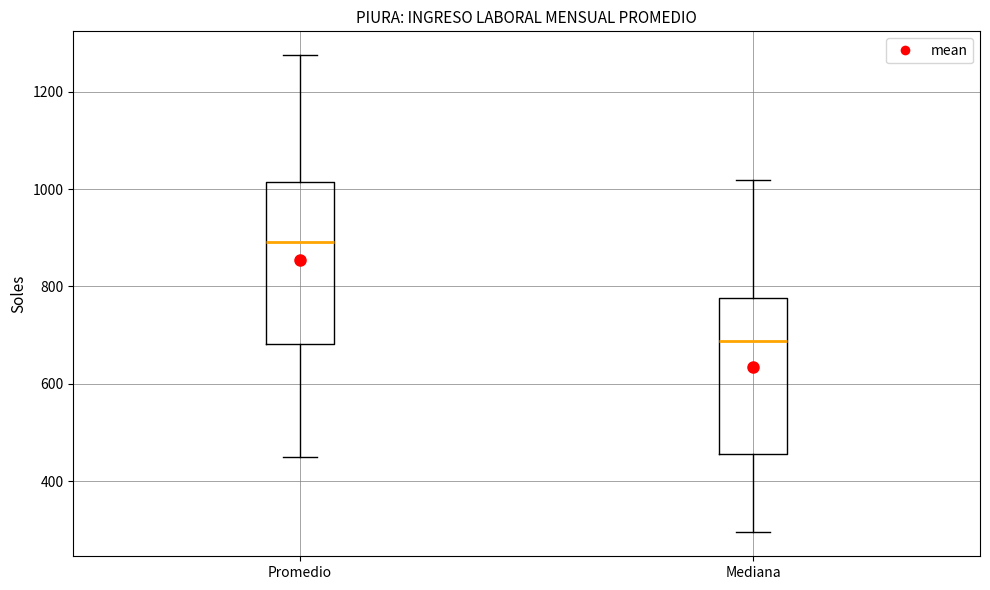

Reading left to right, transcribe this box plot: for each box, give where its median line is, the range the box spans, and where its two whiskers end, as read against the y-axis. The values are not printed on the chart, so give them approximately, as read against the axis.

Promedio: median 900, box 680 to 1020, whiskers 440 to 1280
Mediana: median 680, box 460 to 780, whiskers 300 to 1020